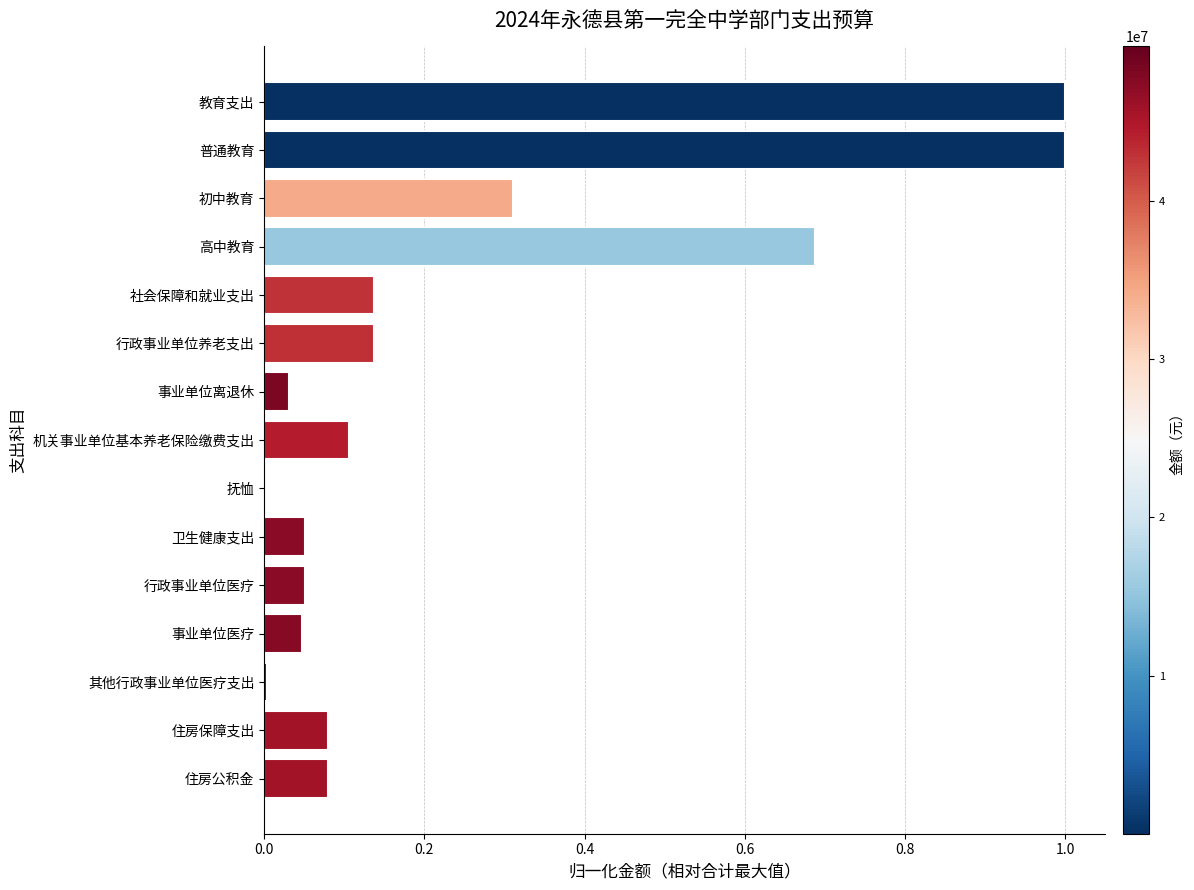

What is the approximate value at 教育支出?

1.0